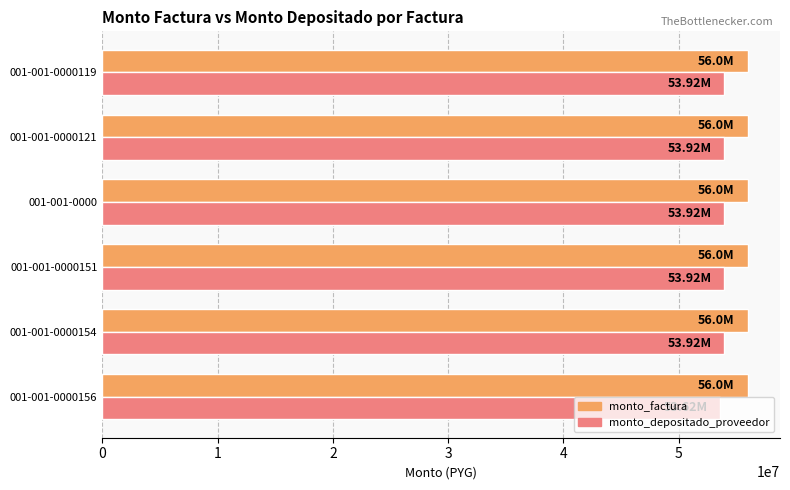

What is the difference between the highest and lowest values at 001-001-0000?

2075734